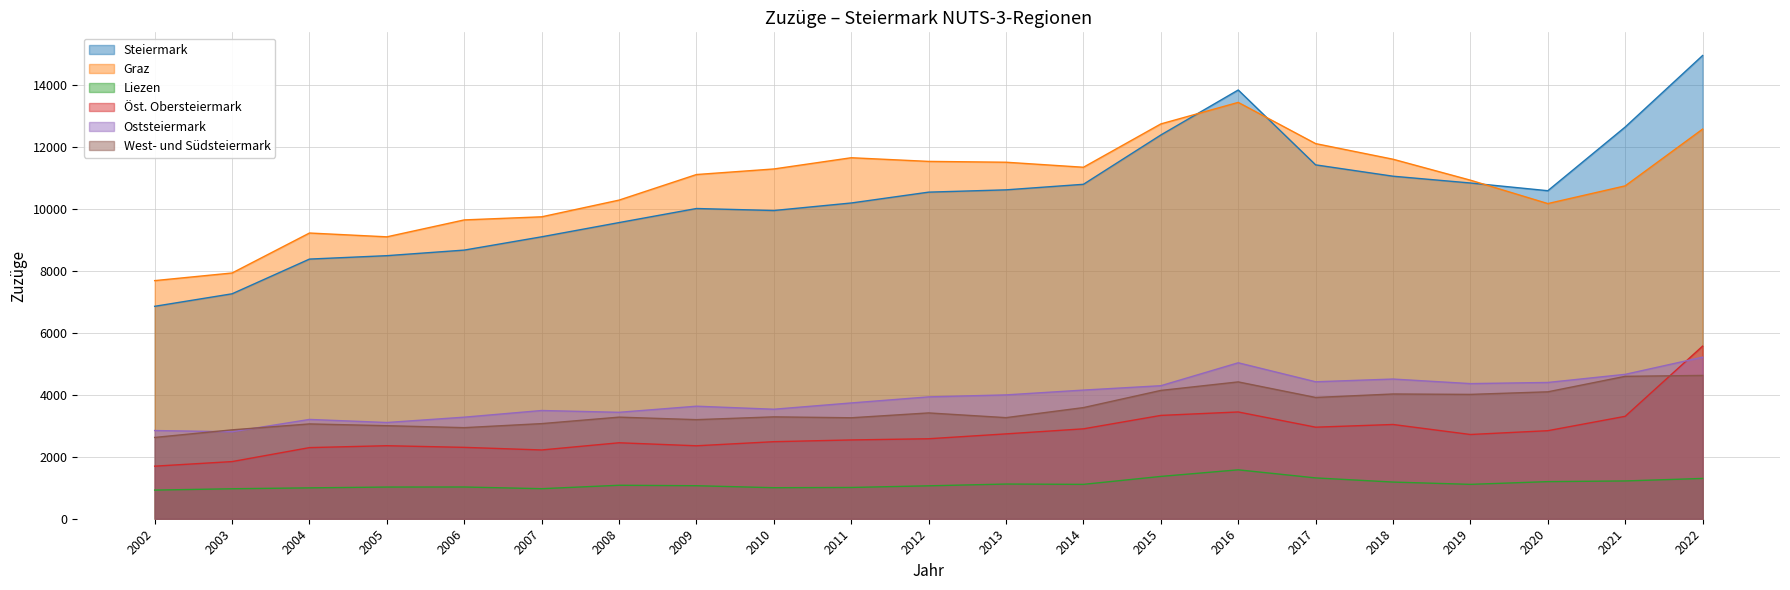

How many data points in Graz are less than 11106?

10